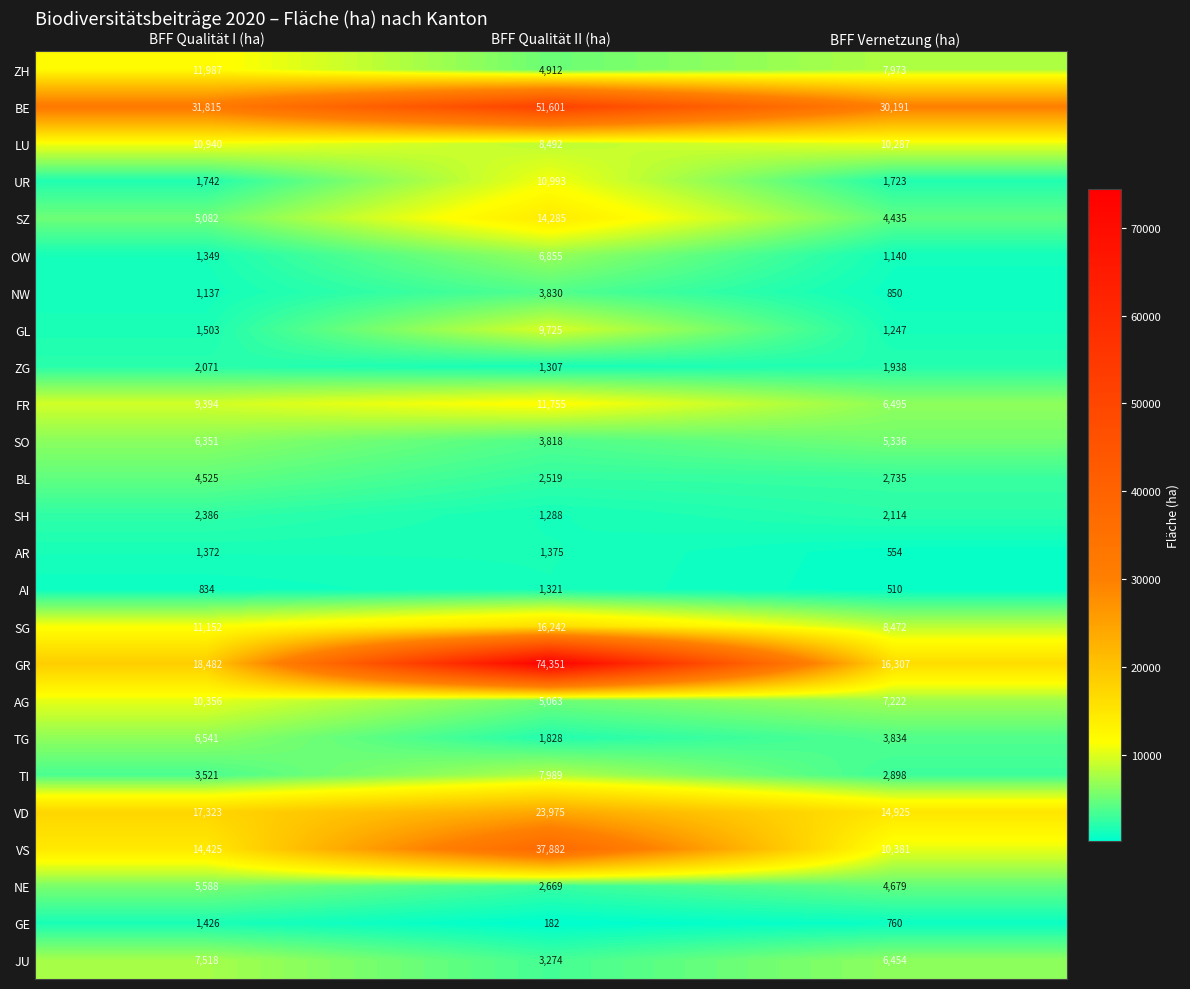

Which series has the widest spread of values?

GR